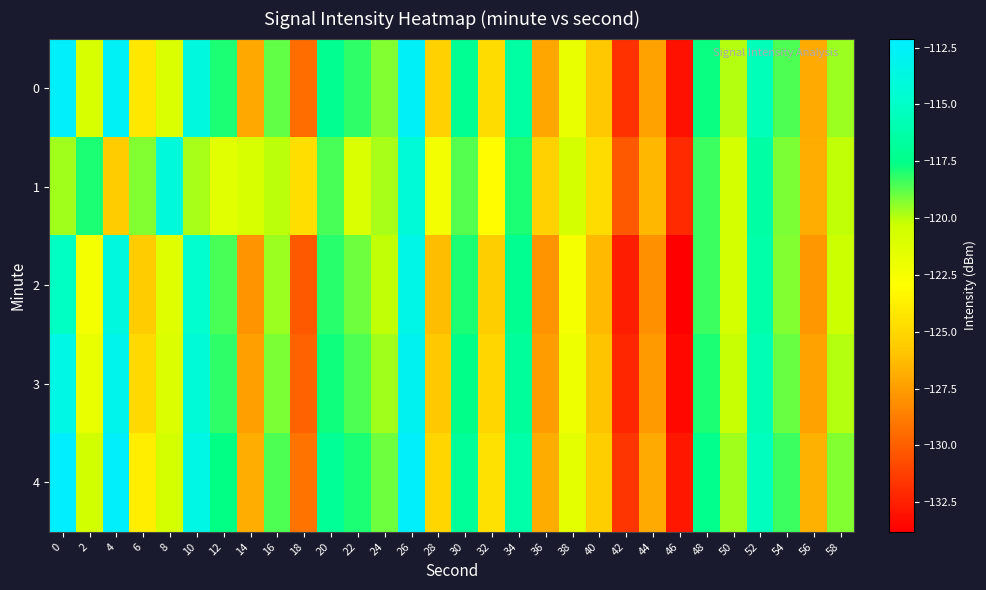

At which category is the sum across all series the highest?

26